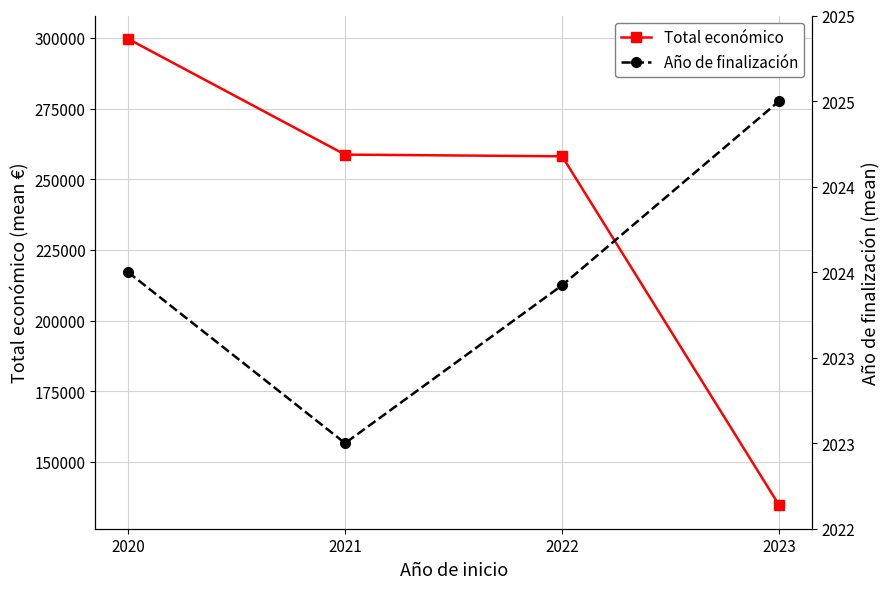

What is the difference between the Año de finalización values at 2022 and 2023?

1.1